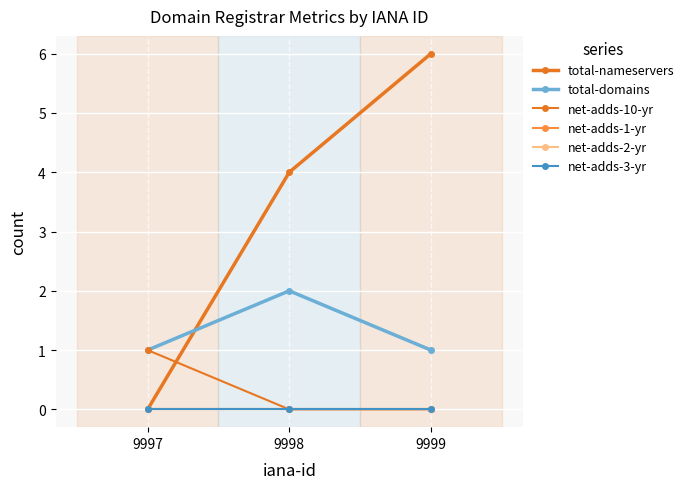

At which label does net-adds-3-yr reach its minimum?

9997